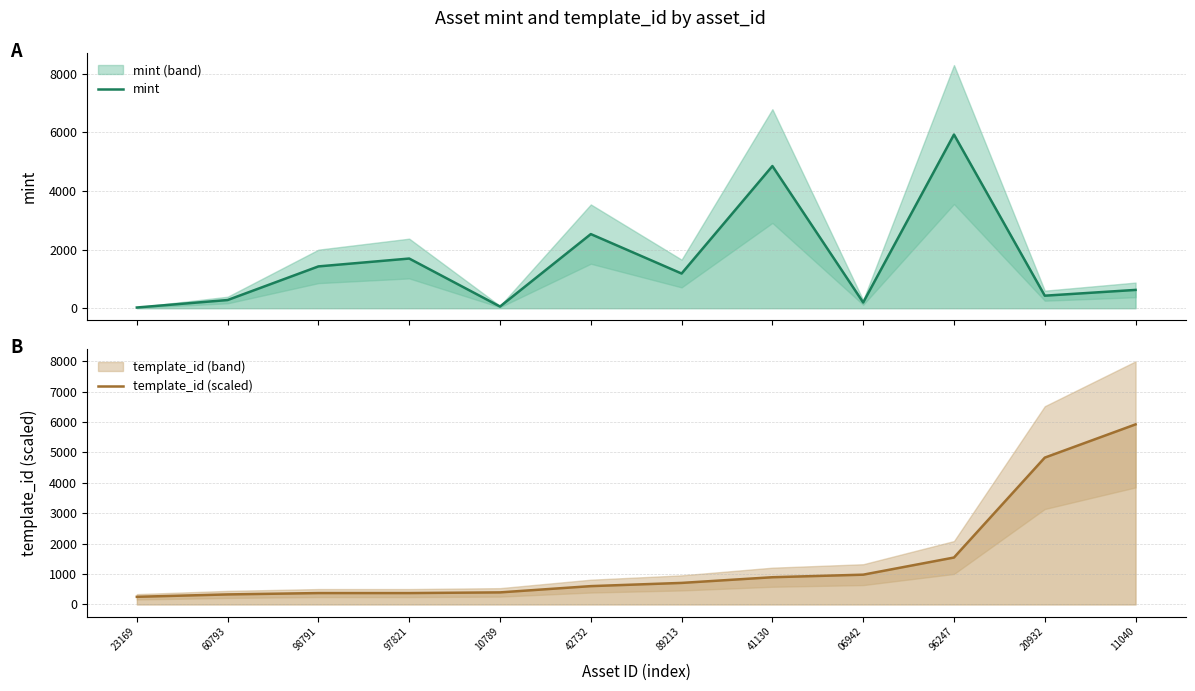

At which category does the chart reach its peak across all series?

96247